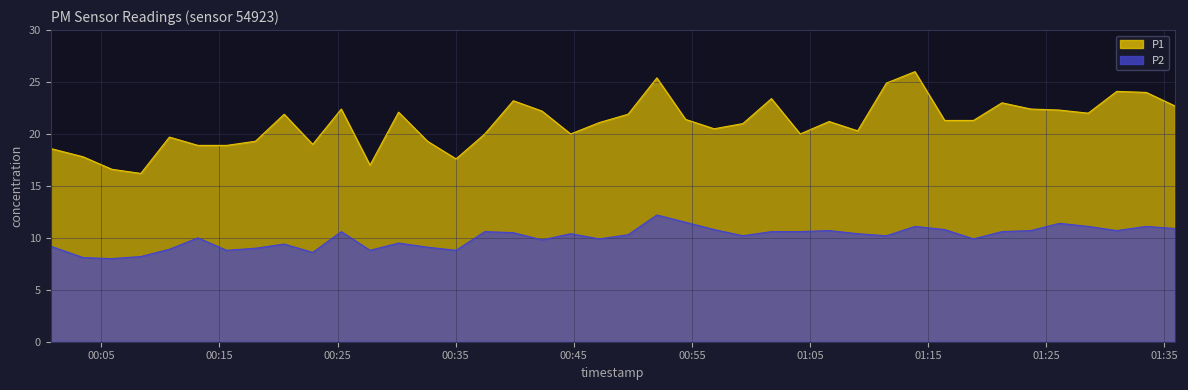

True or false: P2 and P1 intersect in this chart.

False